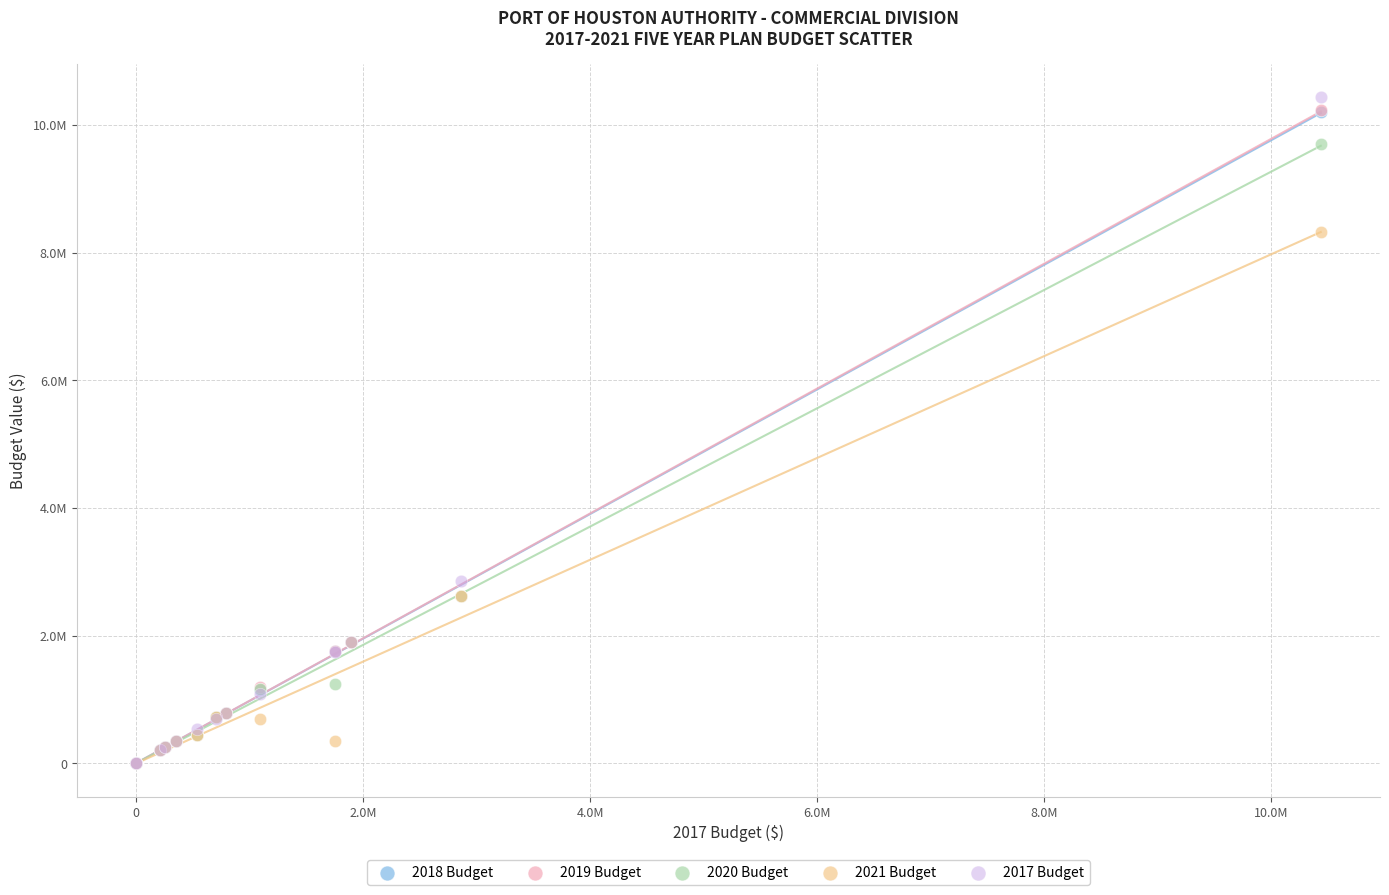

What are all the series names shown in the legend?

2018 Budget, 2019 Budget, 2020 Budget, 2021 Budget, 2017 Budget